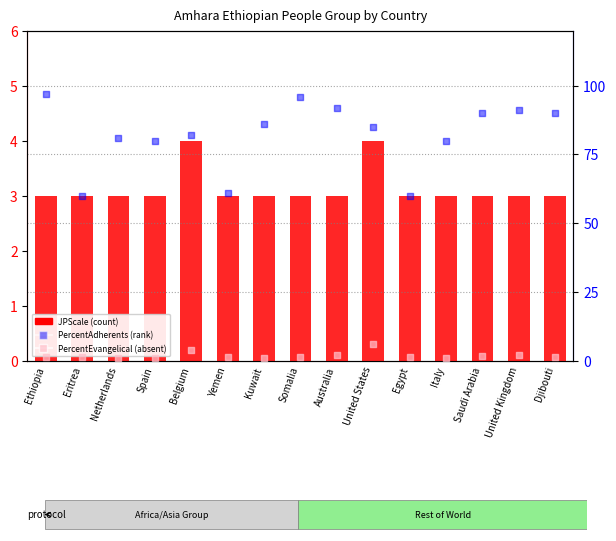

What are all the series names shown in the legend?

JPScale, PercentAdherents, PercentEvangelical